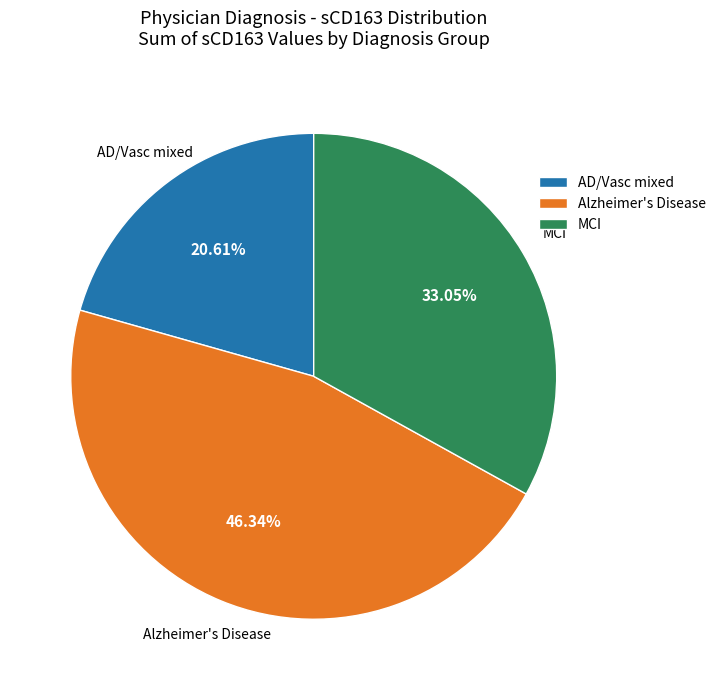

To the nearest percent, what portion does AD/Vasc mixed represent?

21%